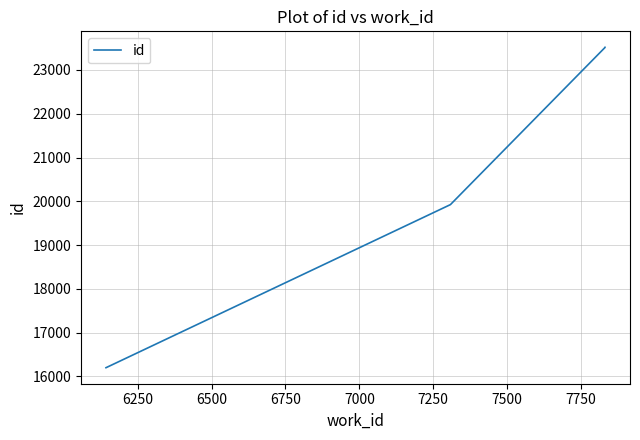

What is the value of the 2nd point from the left?

19924